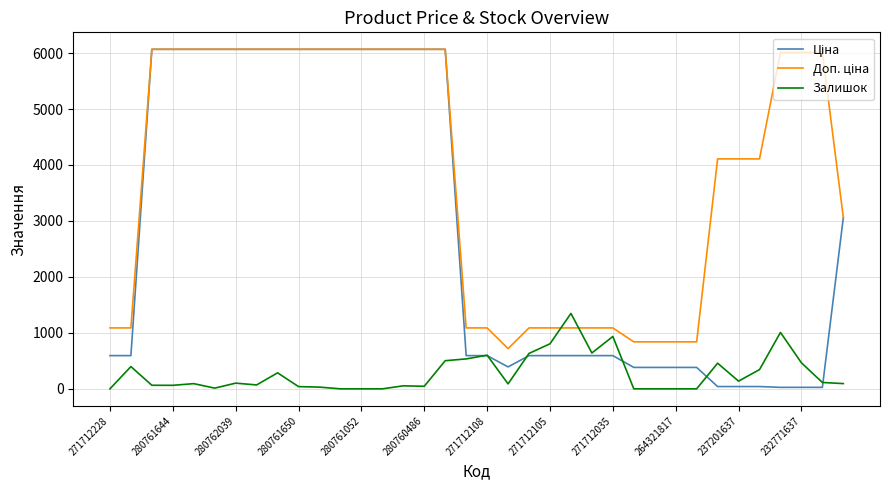

What is the greatest value displayed?

6067.2